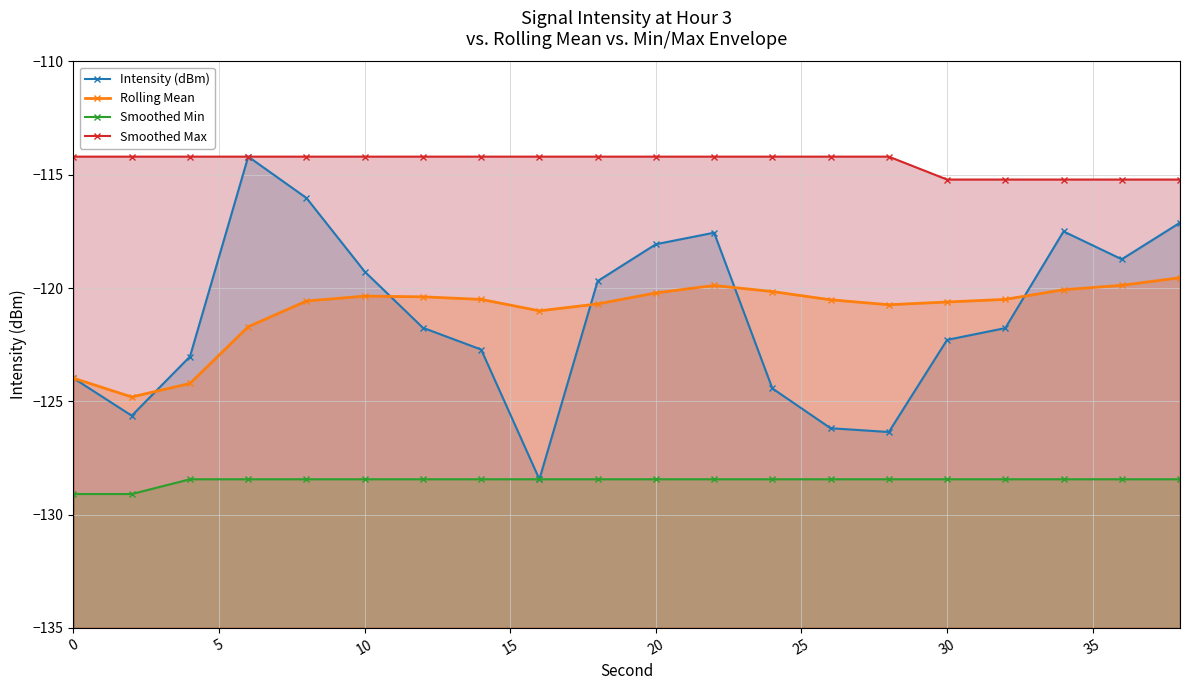

How many data points does each series have?

20